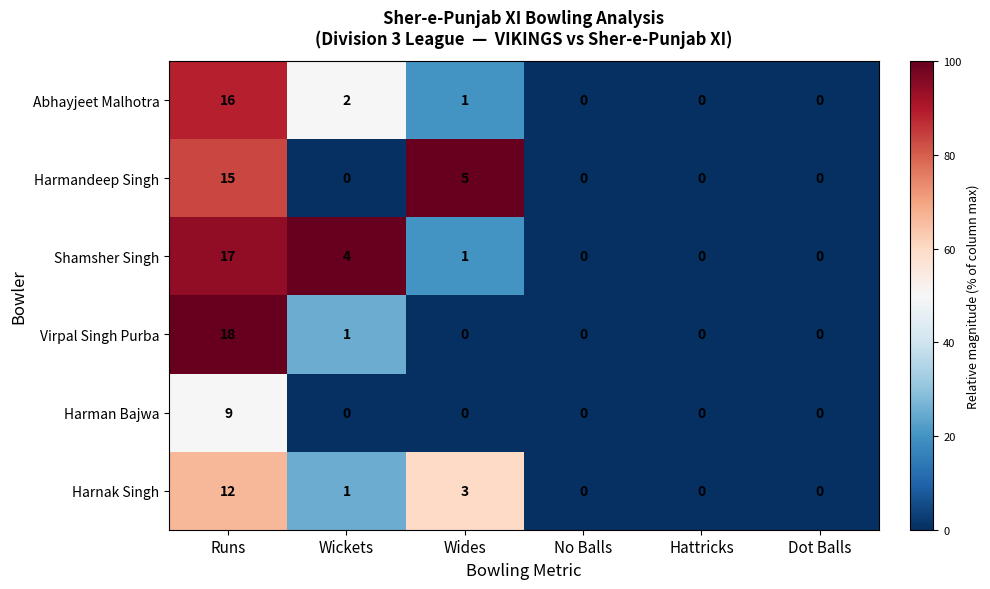

What is the difference between the maximum and minimum values in the Harman Bajwa series?

9